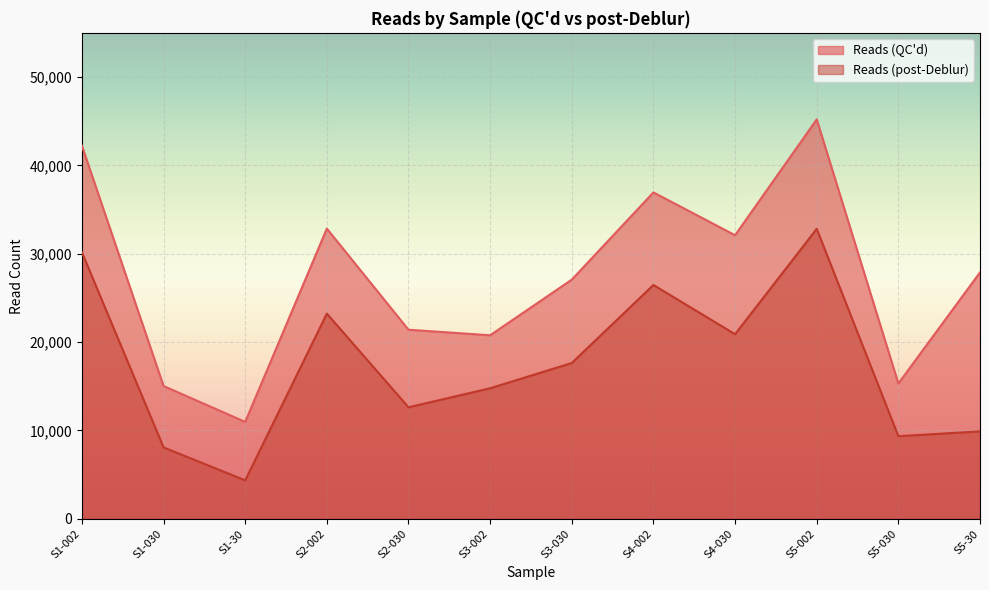

What is the sum of all Reads (QC'd) values?

327691